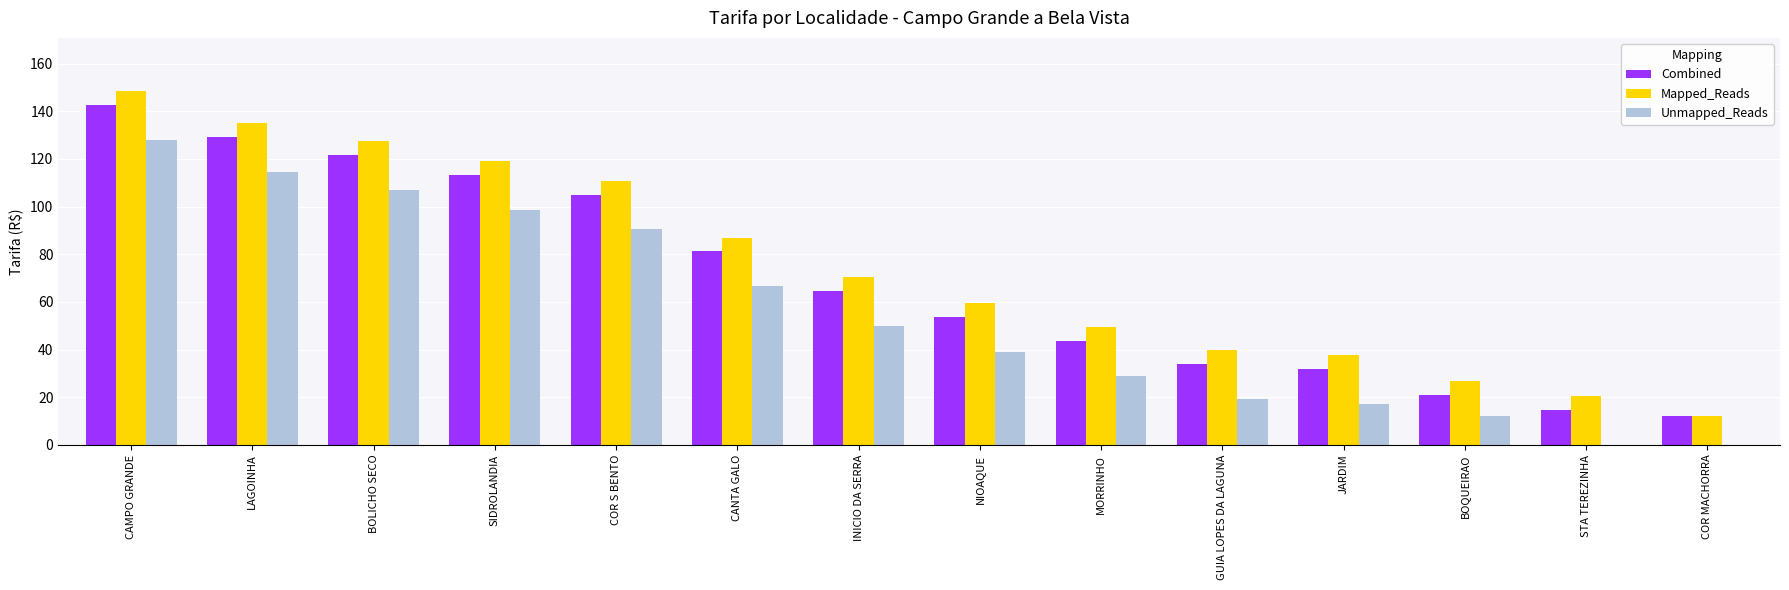

How many series are shown in this chart?

3